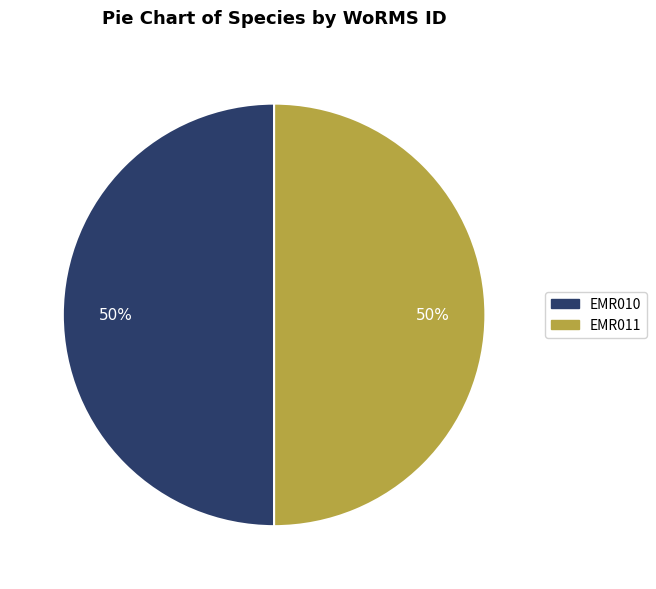

Is it true that EMR010 is 50% of the pie?

True